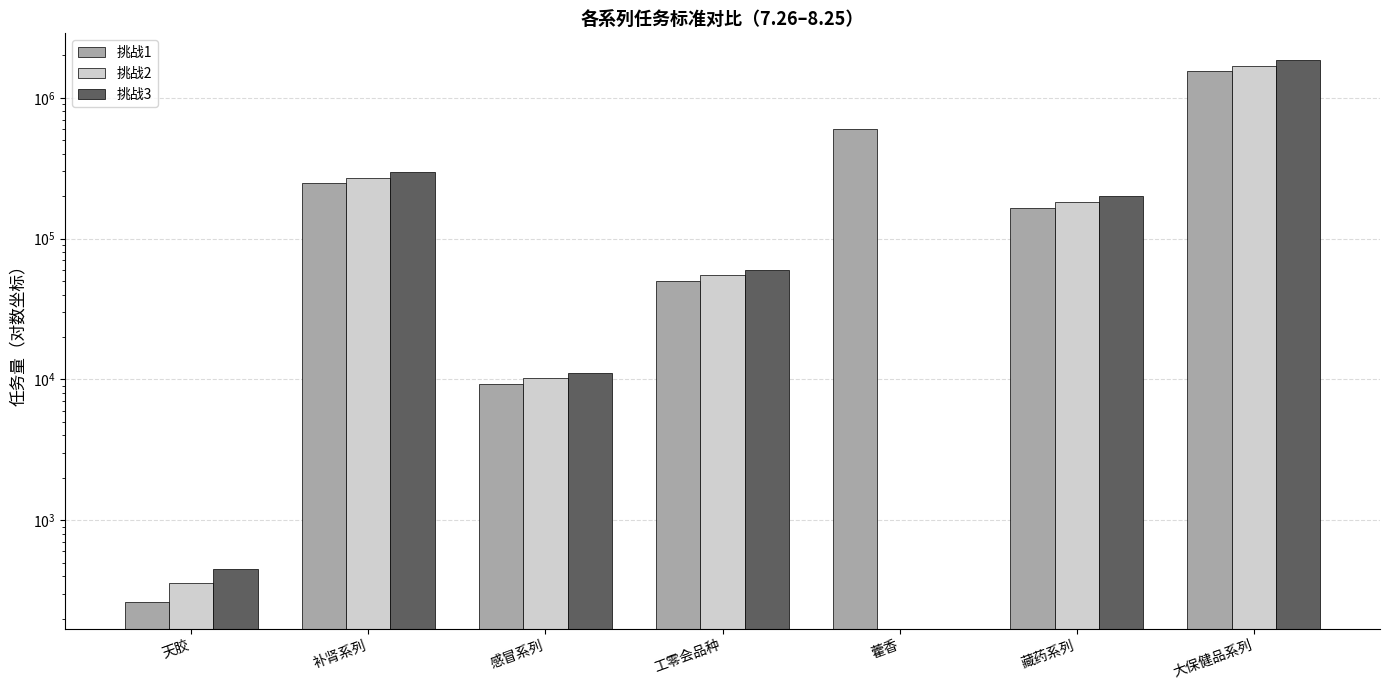

Reading left to right, list all the values displayed in this chart.

挑战1: 天胶=264.0	补肾系列=246975.5	感冒系列=9224.0	工零会品种=49836.0	藿香=601614.0	藏药系列=165983.0	大保健品系列=1538433.6
挑战2: 天胶=355.0	补肾系列=271673.0	感冒系列=10153.0	工零会品种=54820.0	藿香=0.0	藏药系列=182582.0	大保健品系列=1675378.1
挑战3: 天胶=448.0	补肾系列=296371.0	感冒系列=11077.0	工零会品种=59803.0	藿香=0.0	藏药系列=199180.0	大保健品系列=1844742.6